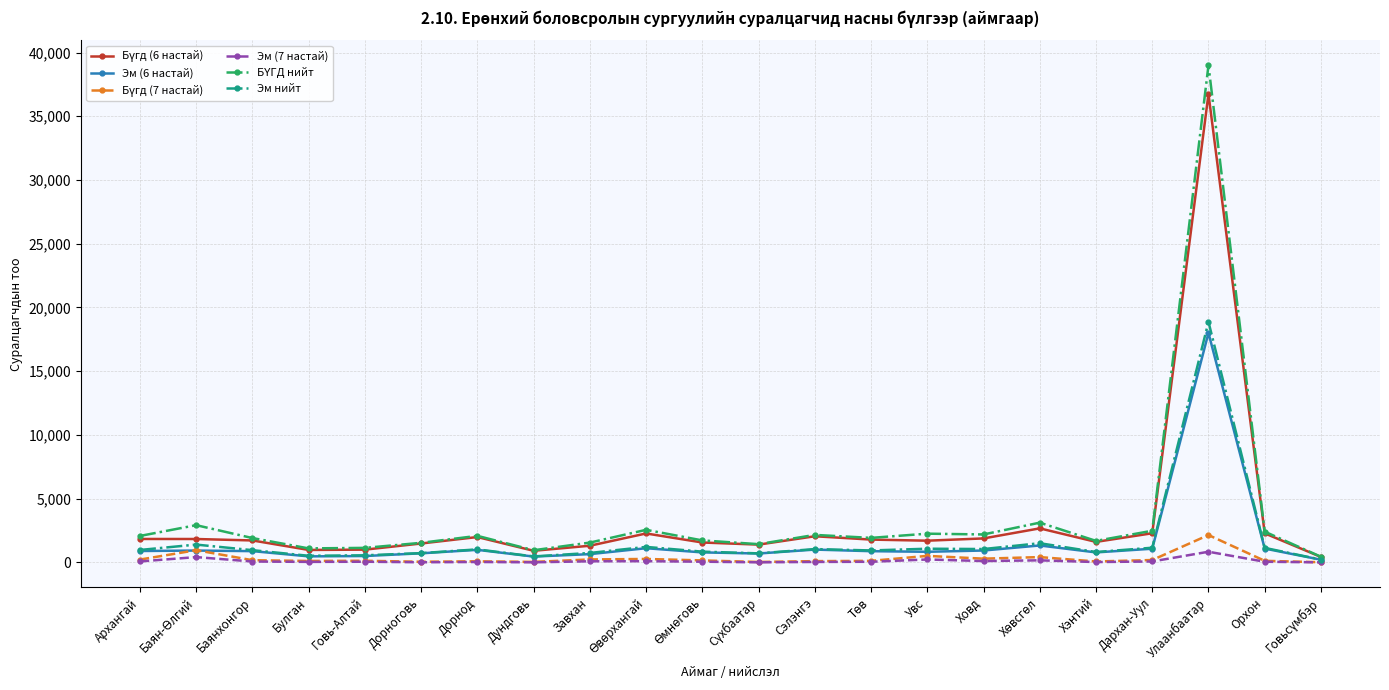

At which category is the sum across all series the highest?

Улаанбаатар